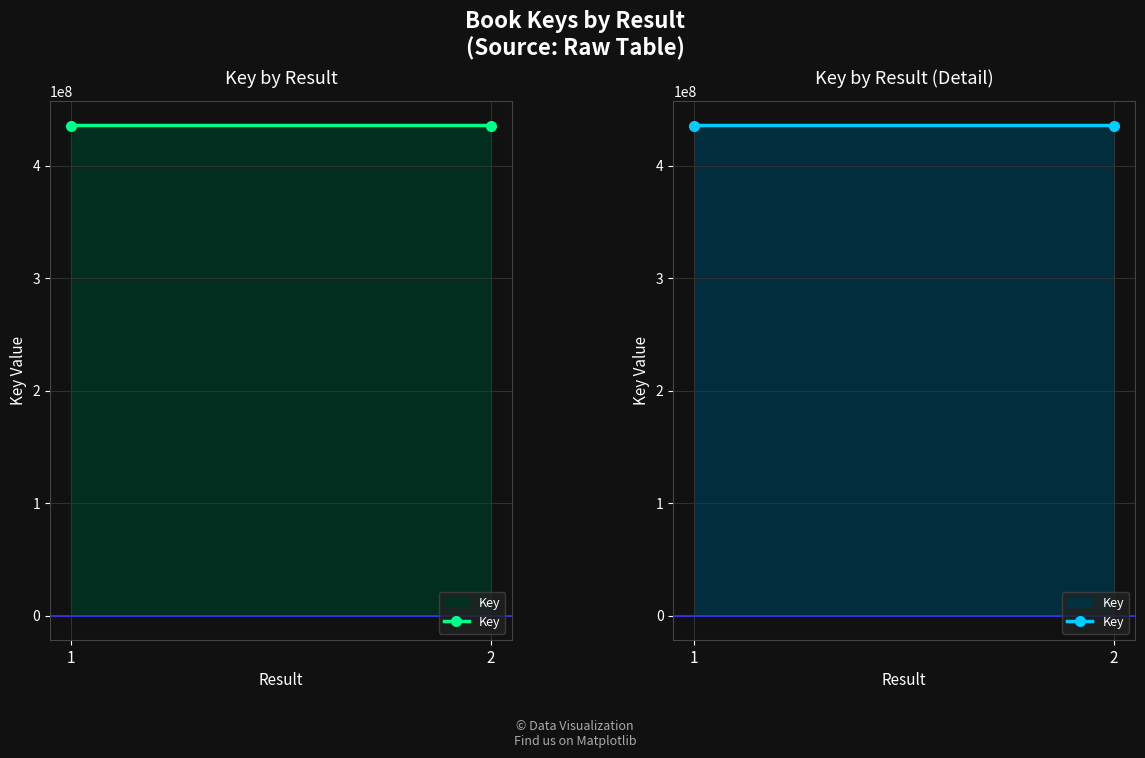

True or false: the data shows 435970219 at 2.

True